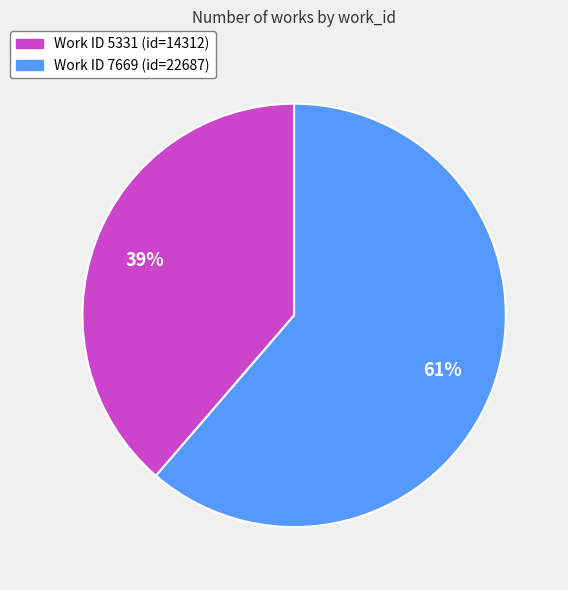

Is there any slice that represents more than half of the pie?

Yes